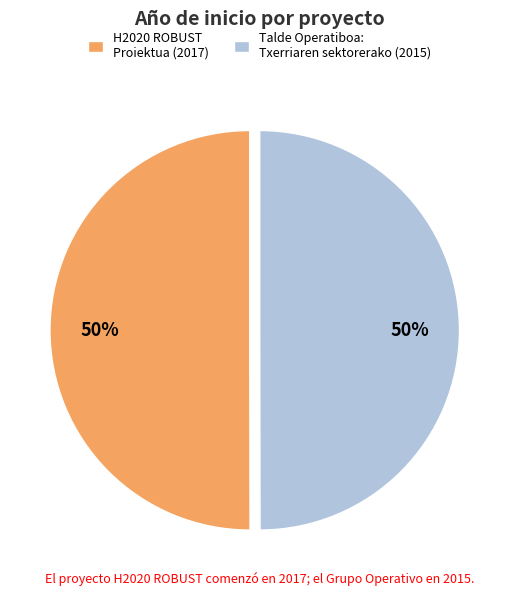

Is the sum of H2020 ROBUST Proiektua (2017) and Talde Operatiboa: Txerriaren sektorerako (2015) greater than half?

Yes